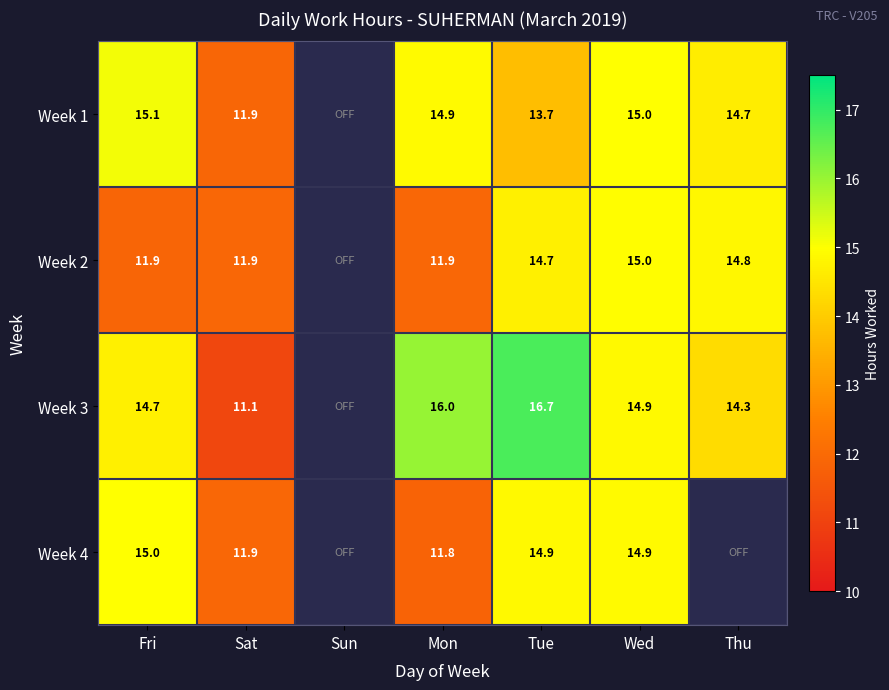

How many series are shown in this chart?

4